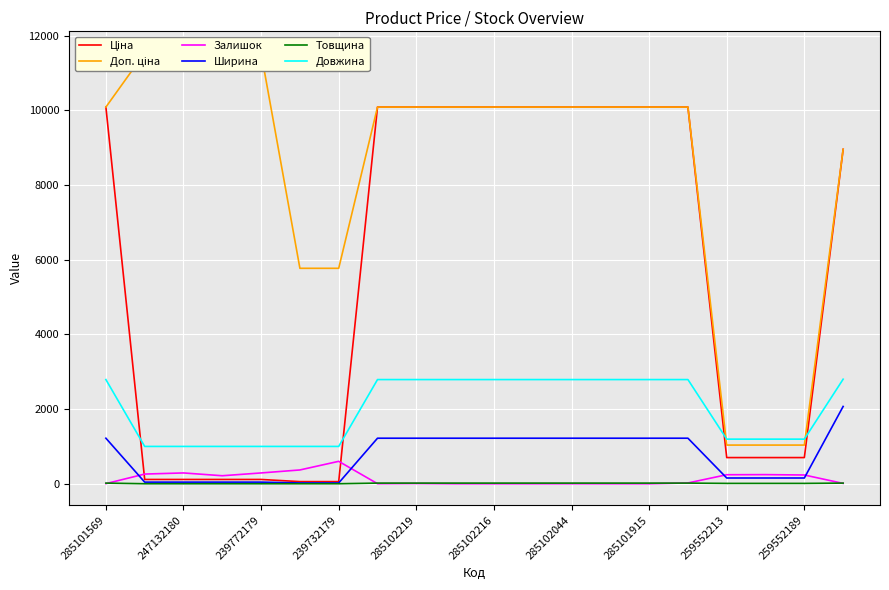

True or false: Довжина and Залишок intersect in this chart.

False